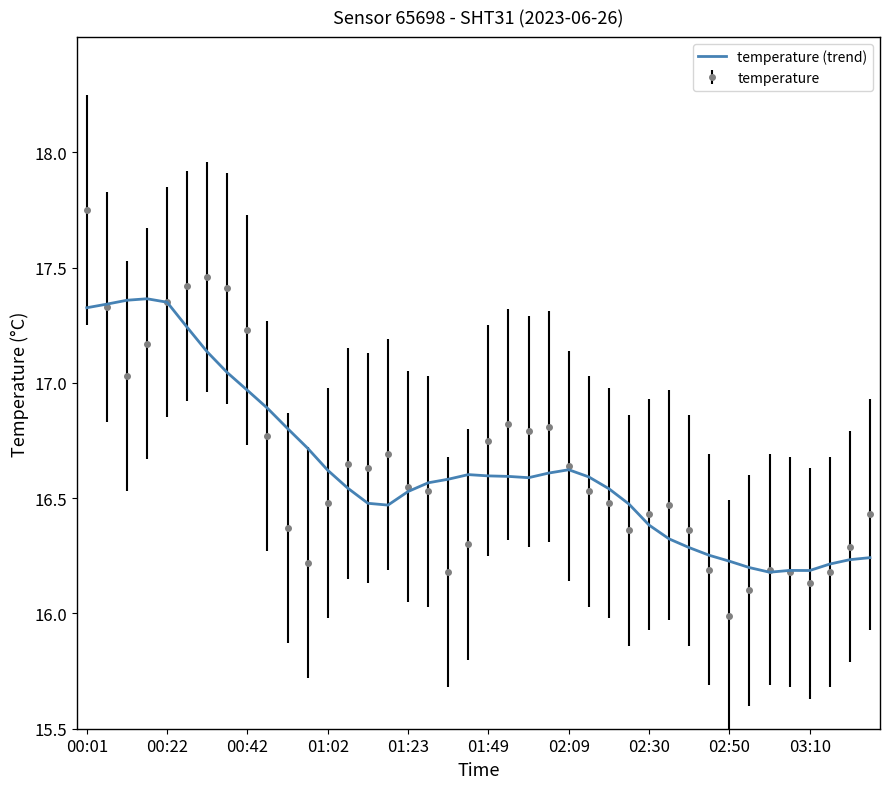

Which series has the largest range (max minus min)?

temperature